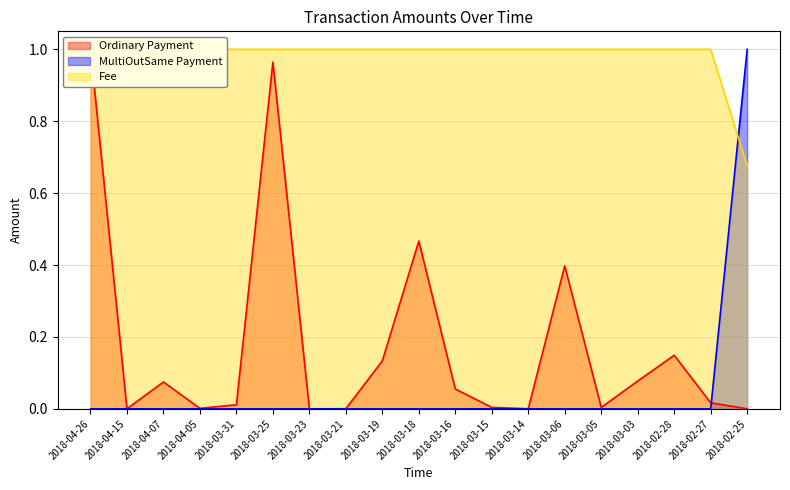

List the labels in order of Ordinary Payment value, smallest first.

2018-02-25, 2018-03-23, 2018-04-15, 2018-03-14, 2018-03-21, 2018-04-05, 2018-03-15, 2018-03-05, 2018-03-31, 2018-02-27, 2018-03-16, 2018-04-07, 2018-03-03, 2018-03-19, 2018-02-28, 2018-03-06, 2018-03-18, 2018-03-25, 2018-04-26